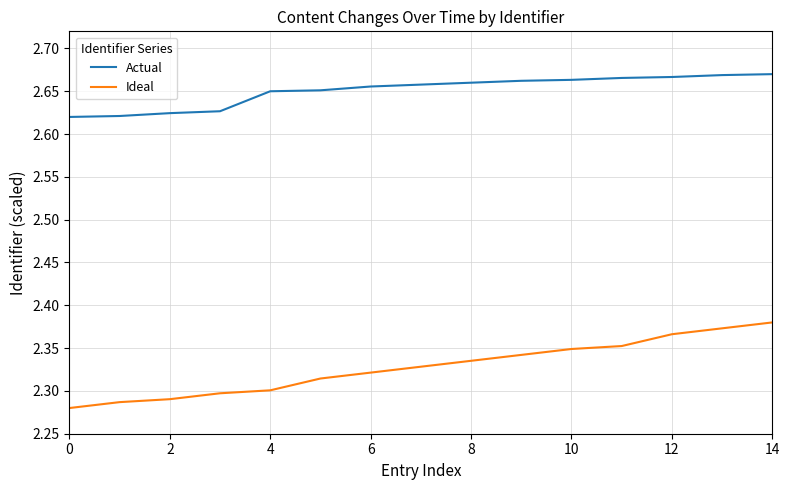

True or false: Actual and Ideal cross at least once.

False